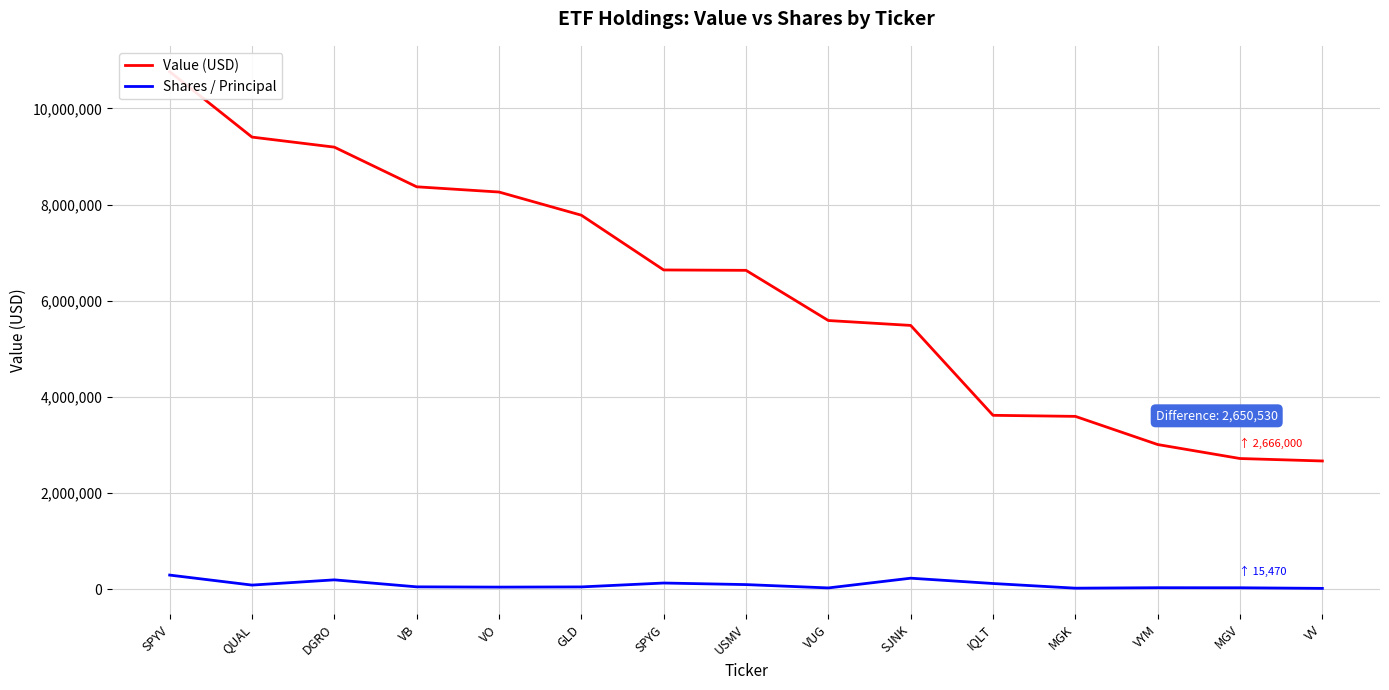

What is the average value of the Value (USD) series?

6248067